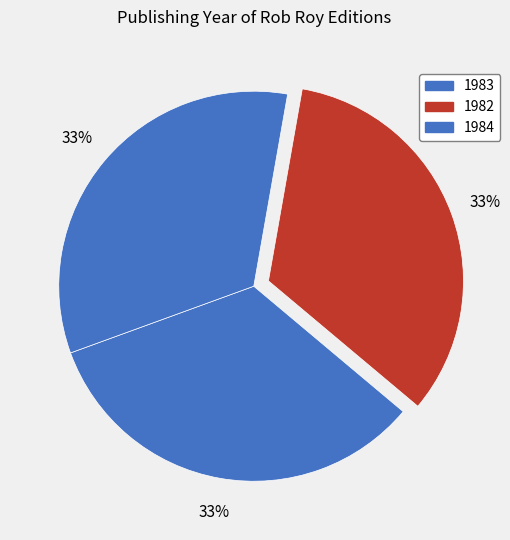

How many slices are in this pie chart?

3